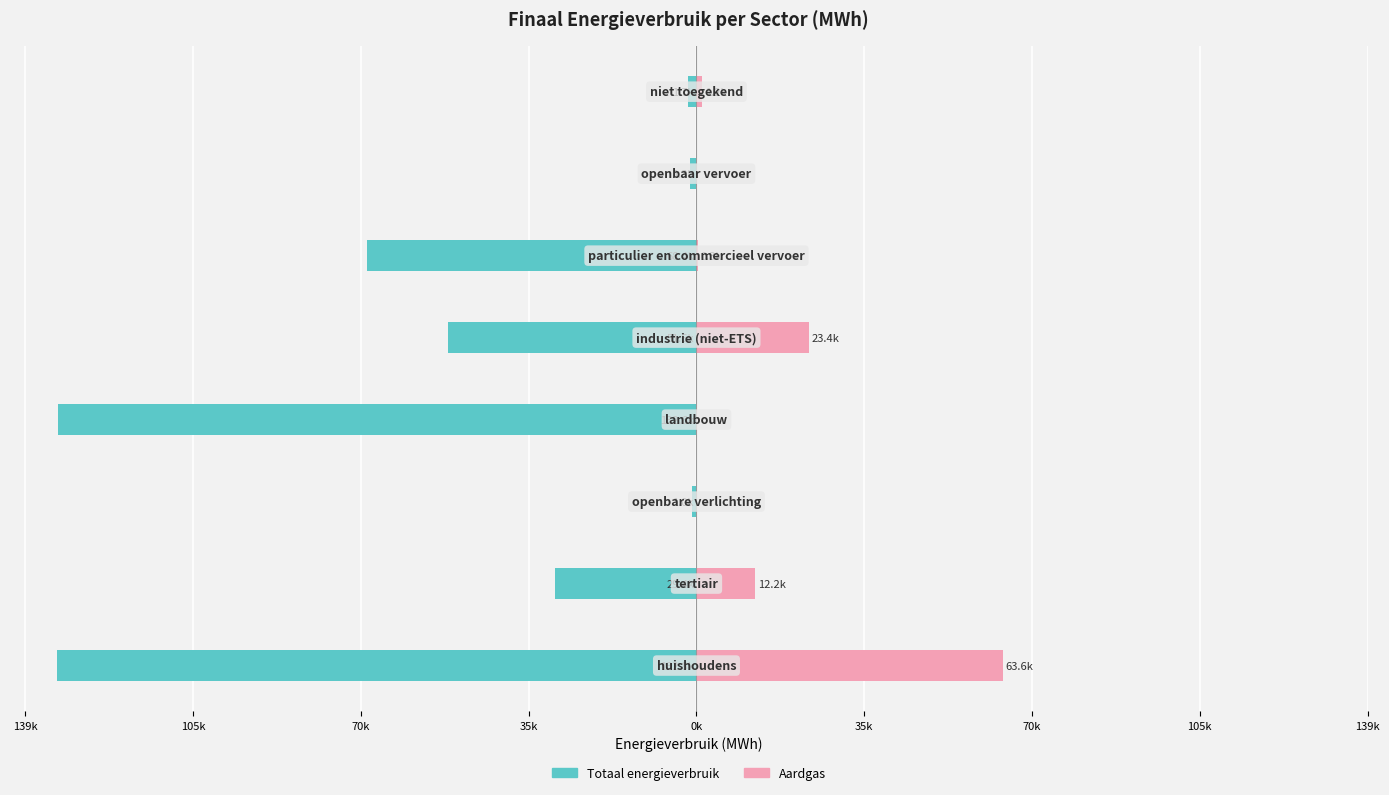

How many positive values does the Aardgas series have?

5